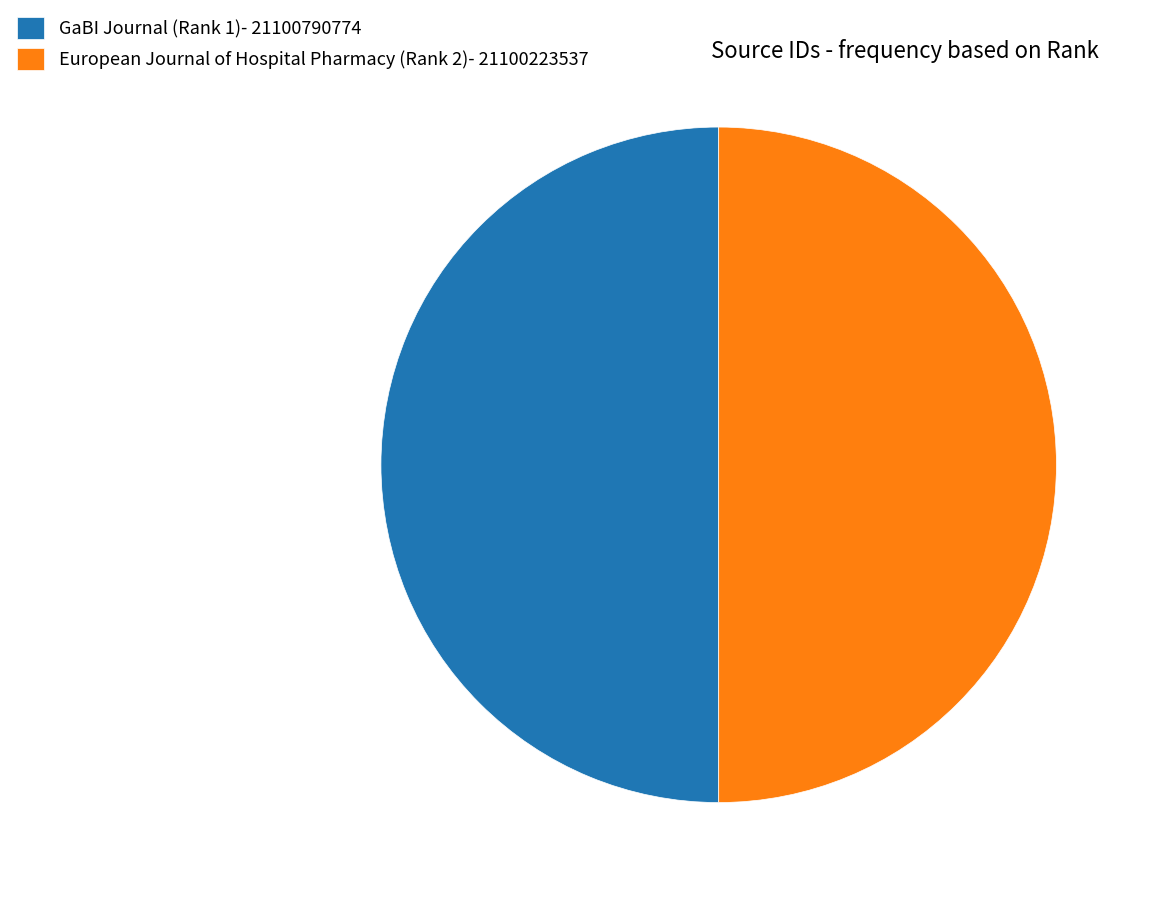

The GaBI Journal (Rank 1) slice represents 39% of the pie. True or false?

False